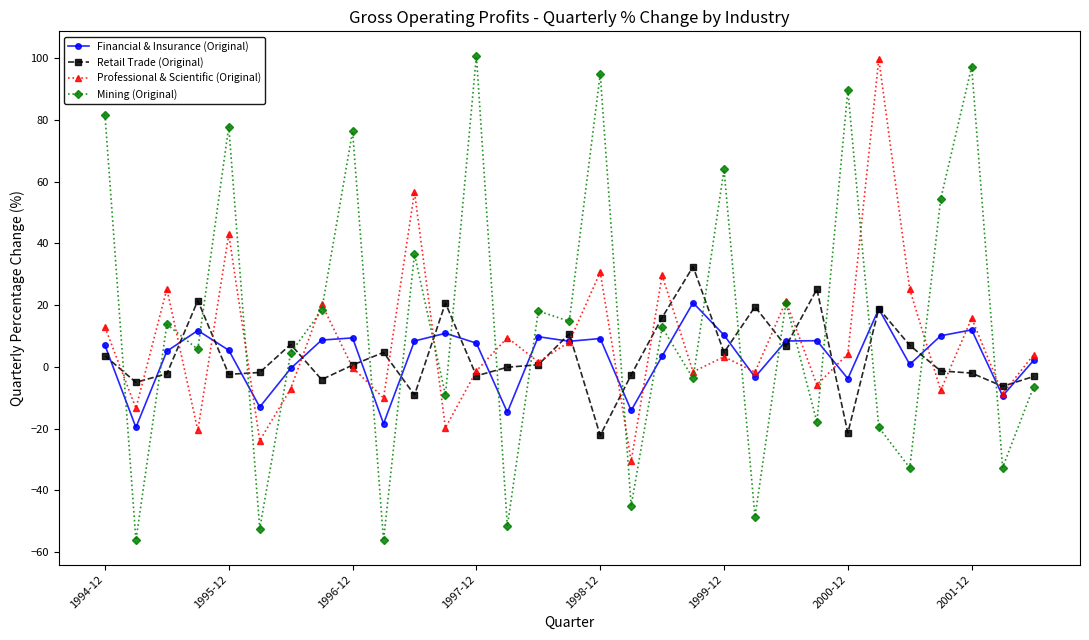

Is this an area chart (filled region under the line)?

No